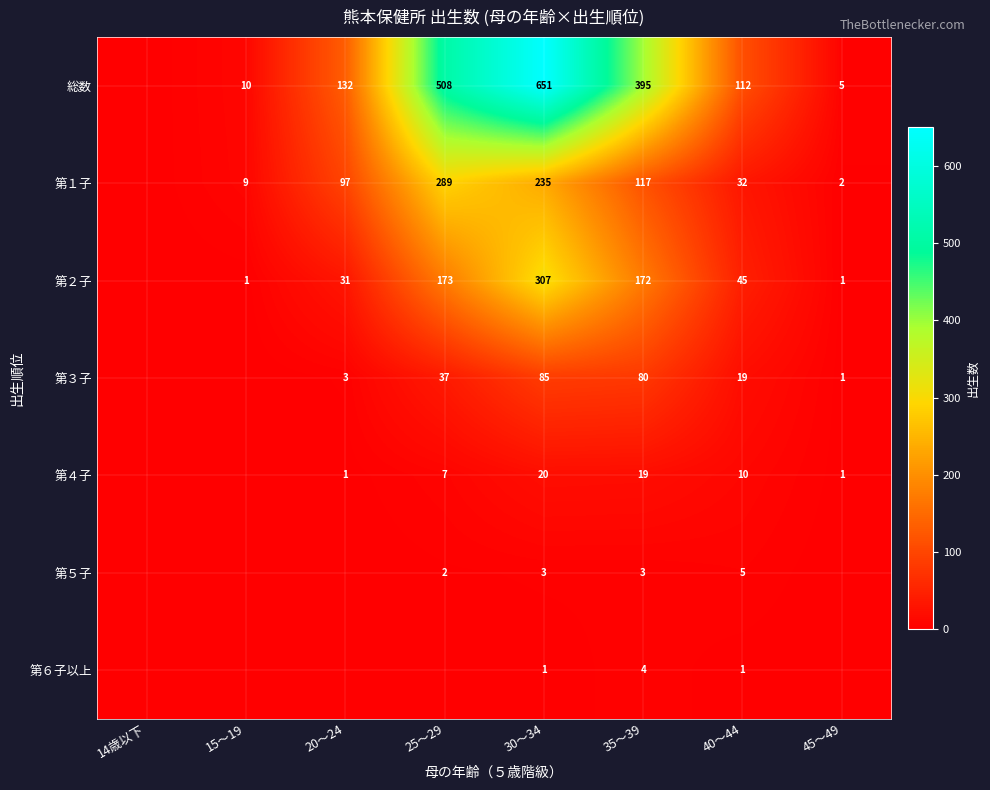

What is the sum of the 総数 values at 45～49 and 25～29?

513